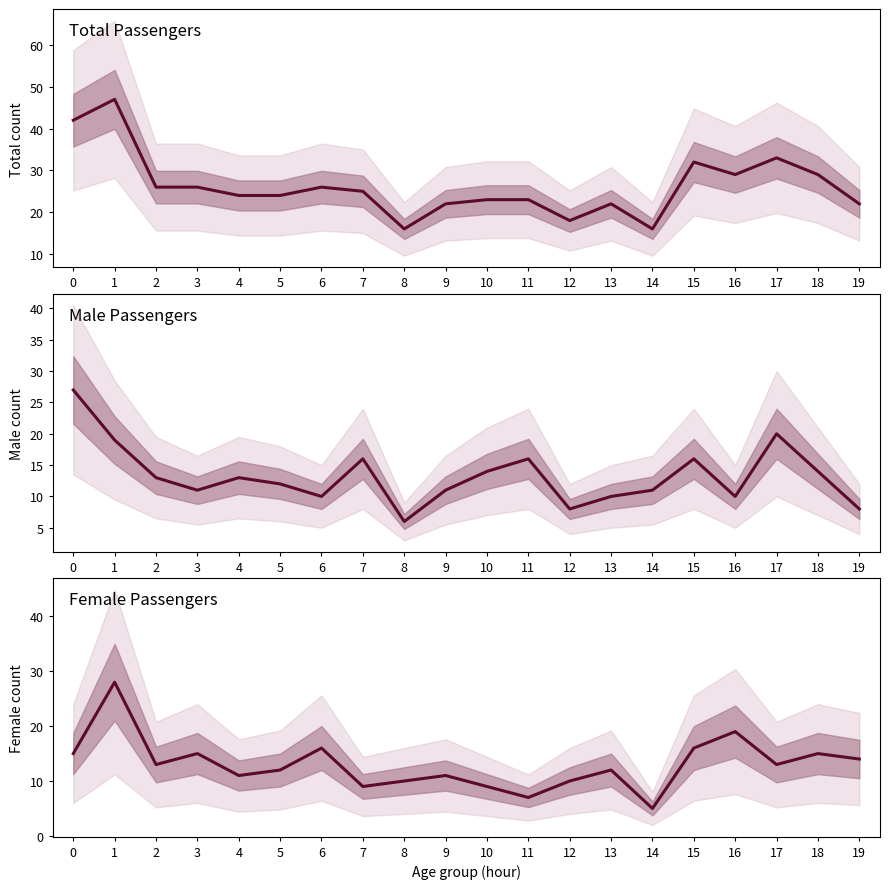

The value at 8 is 10. True or false?

True